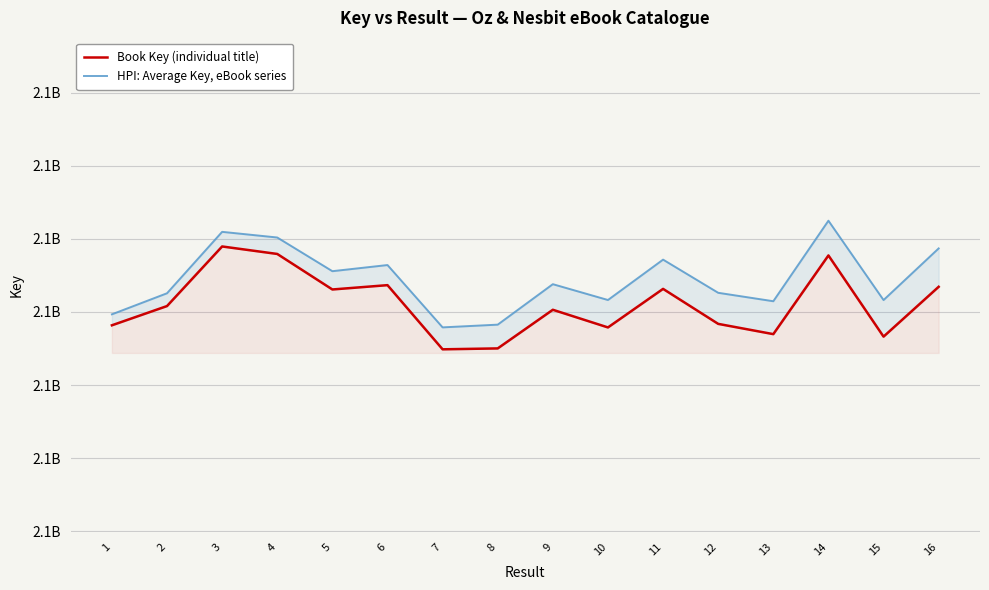

What is the difference between the second highest and second lowest values in the HPI: Average Key, eBook series series?

25382